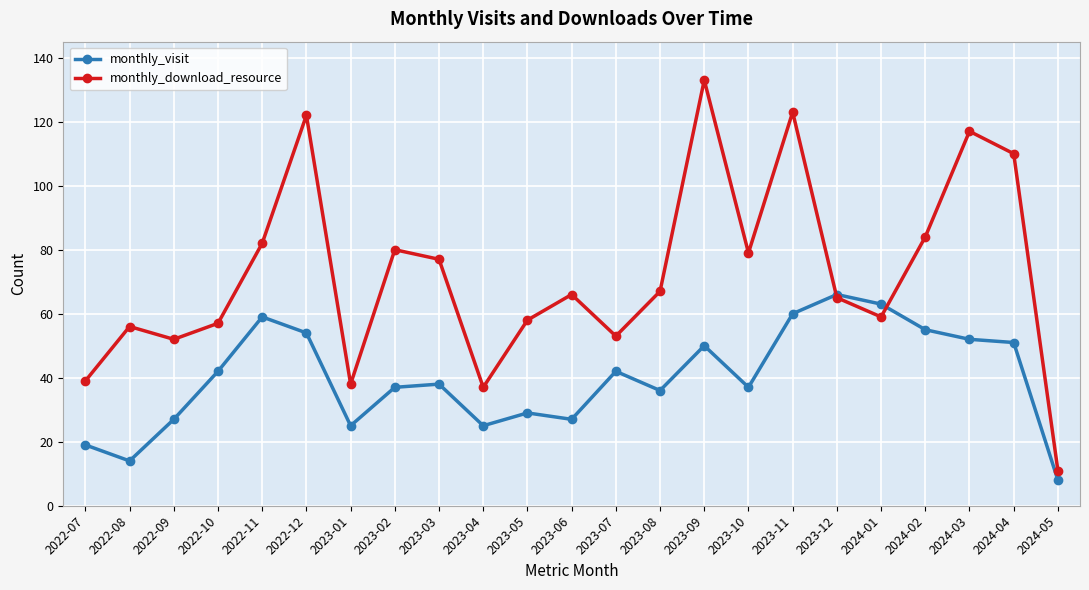

At which category does monthly_visit reach its first local peak?

2022-11